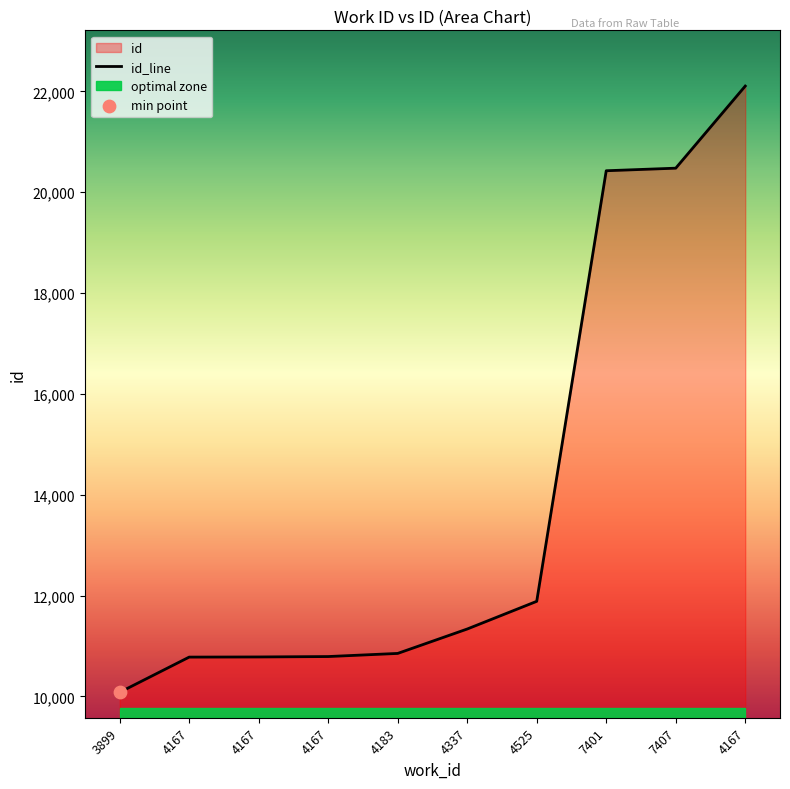

What is the change in value from 4183 to 4167?

+11250